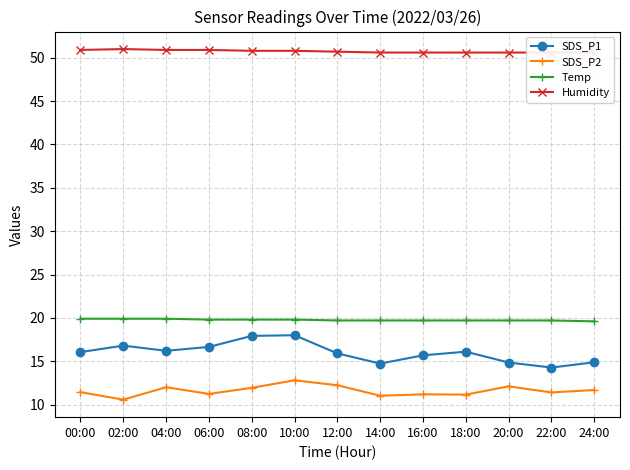

At which label does Temp reach its peak?

00:00